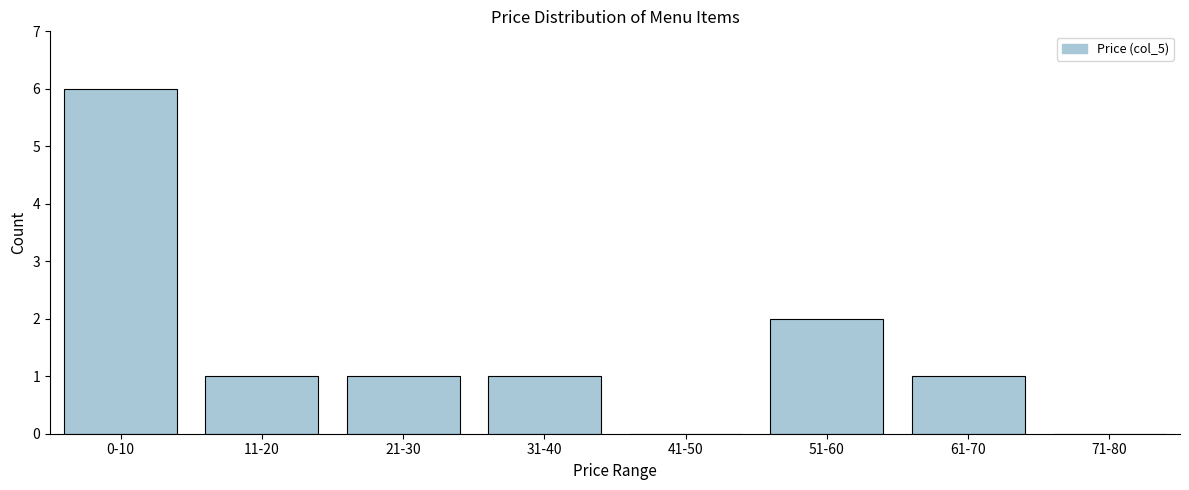

Reading right to left, list all the values displayed in this chart.

71-80=0	61-70=1	51-60=2	41-50=0	31-40=1	21-30=1	11-20=1	0-10=6